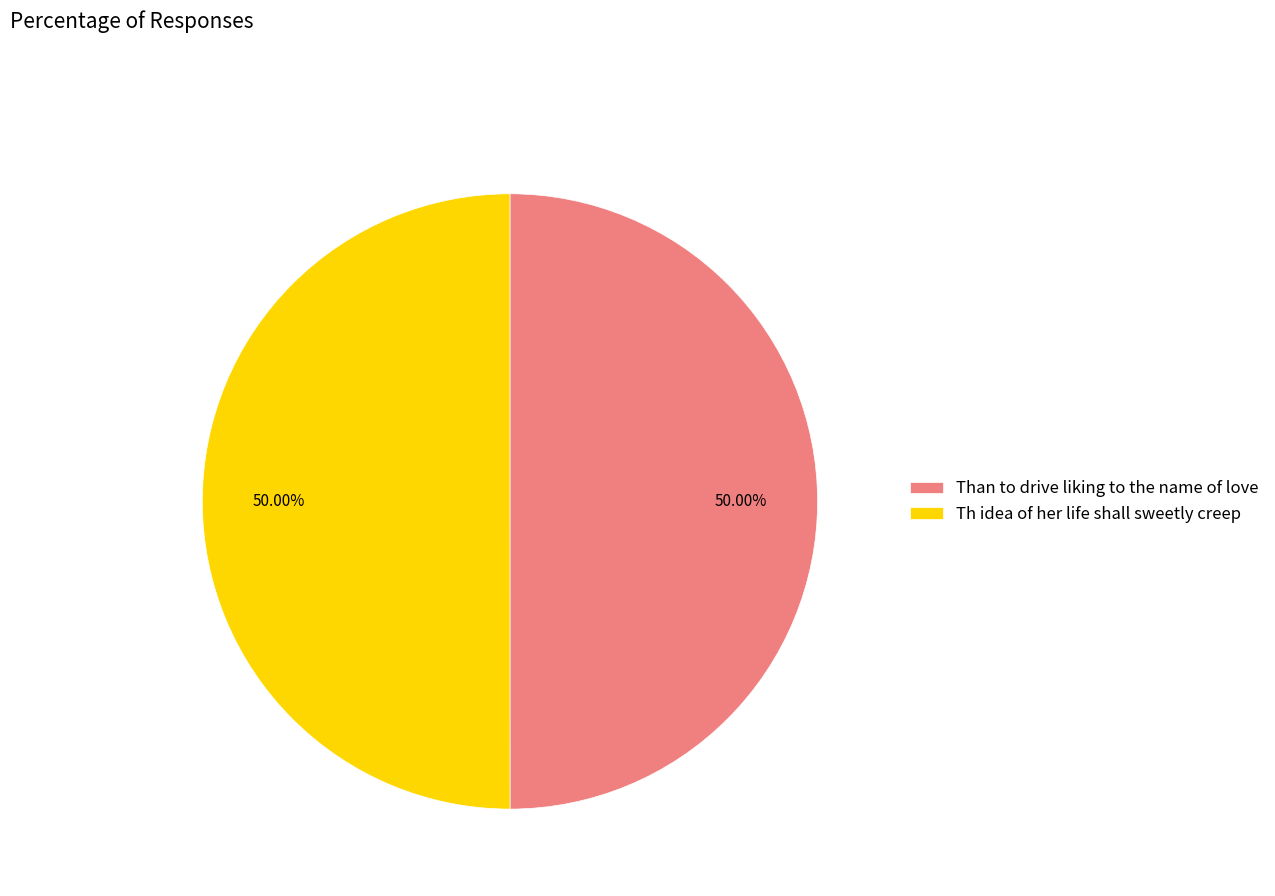

Approximately how many times larger is the value at Th idea of her life shall sweetly creep compared to Than to drive liking to the name of love?

1.0